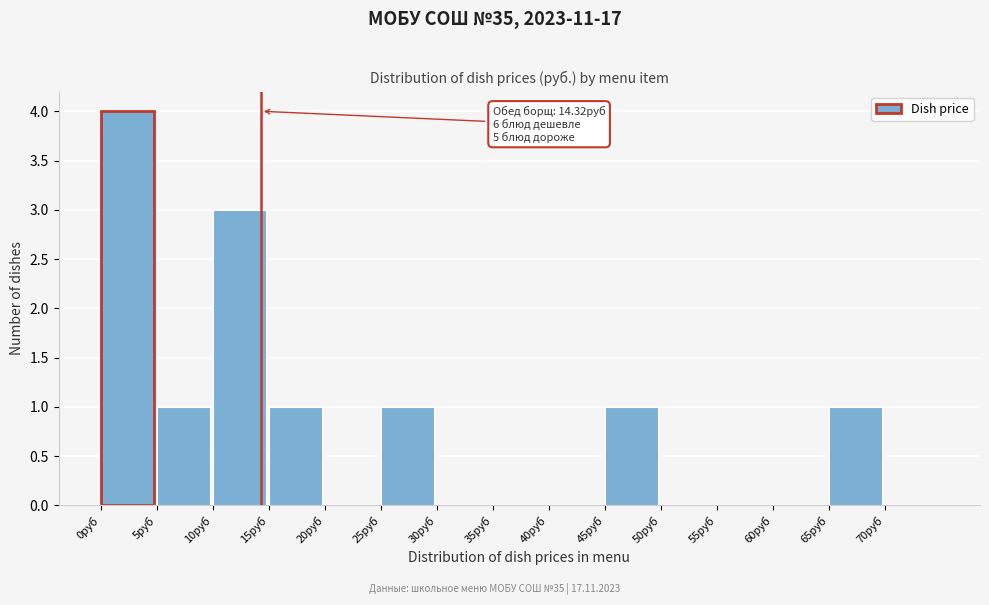

Over which range of the x-axis is the bar tallest?

0 to 5